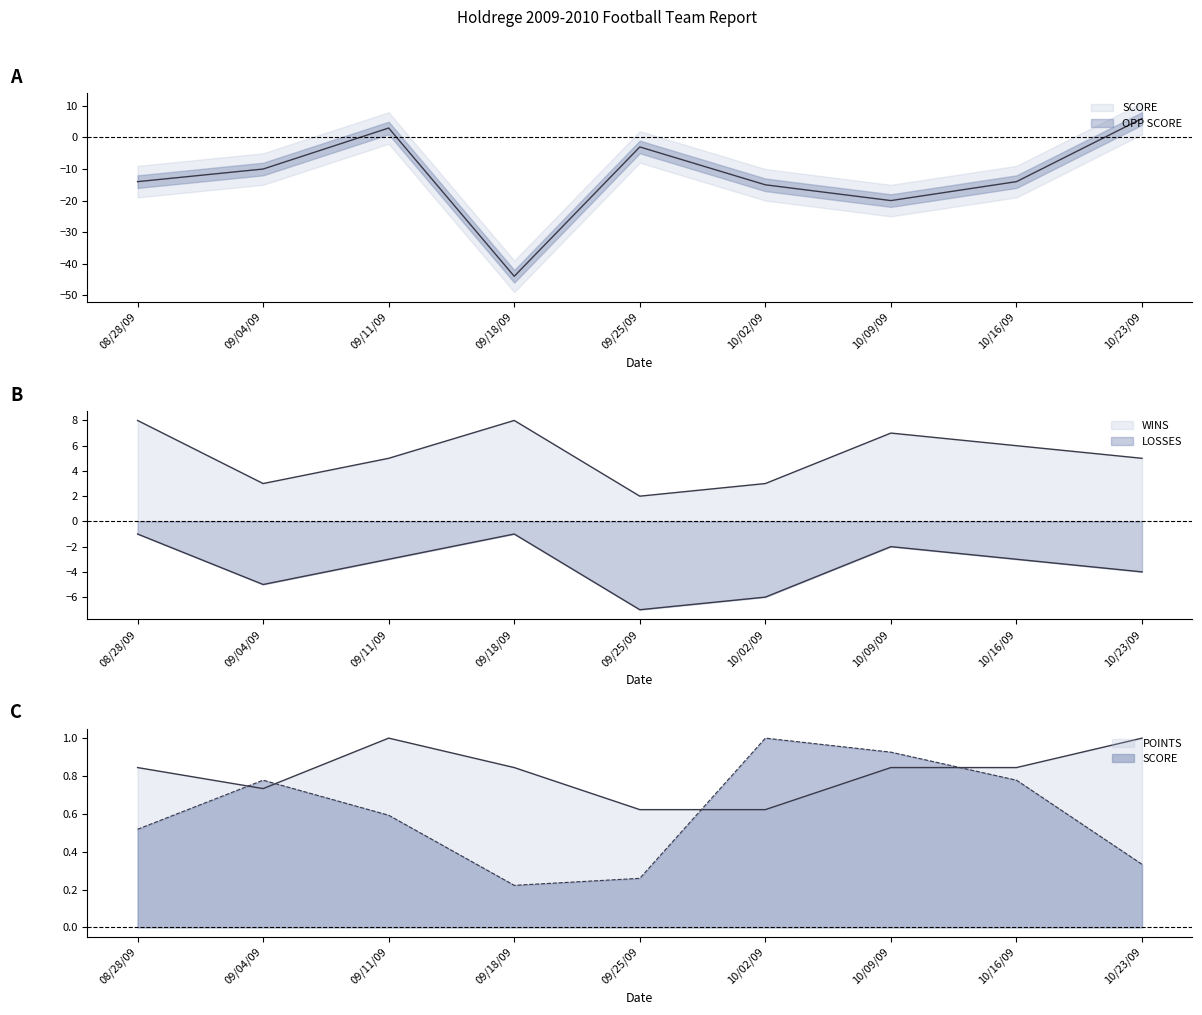

Between which two adjacent categories do SCORE and POINTS first intersect?

08/28/09 and 09/04/09